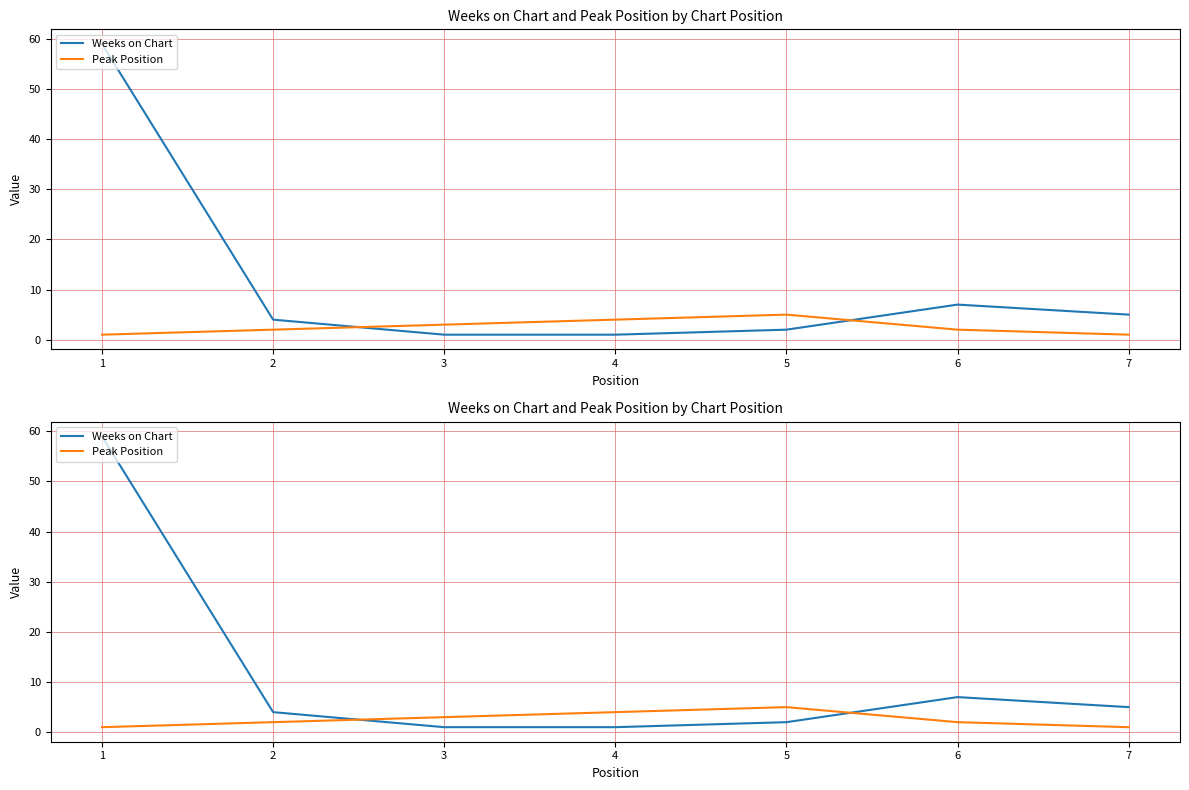

True or false: Weeks on Chart has a value of 3 at 2.

False